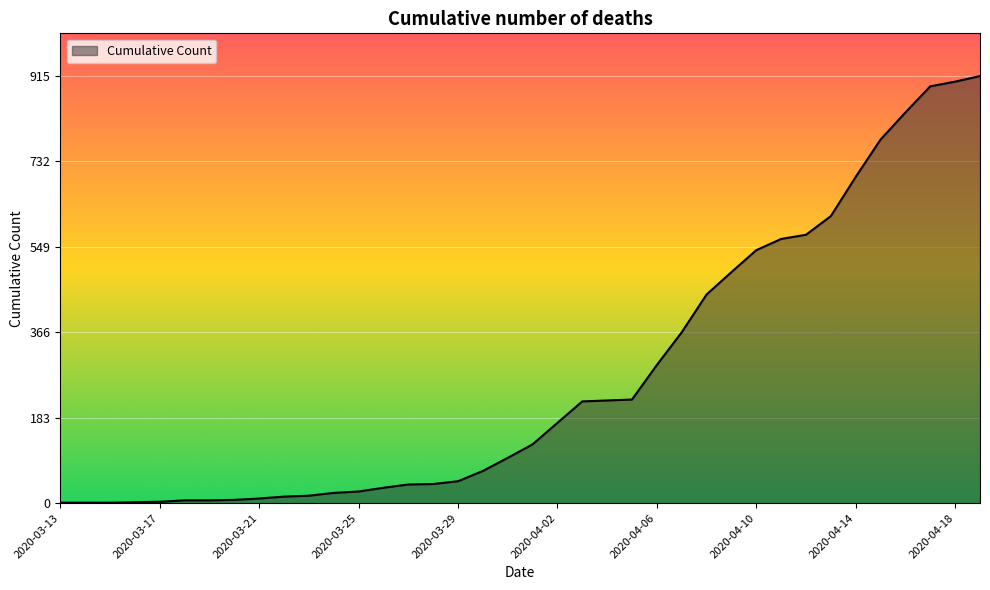

What is the greatest value displayed?

915